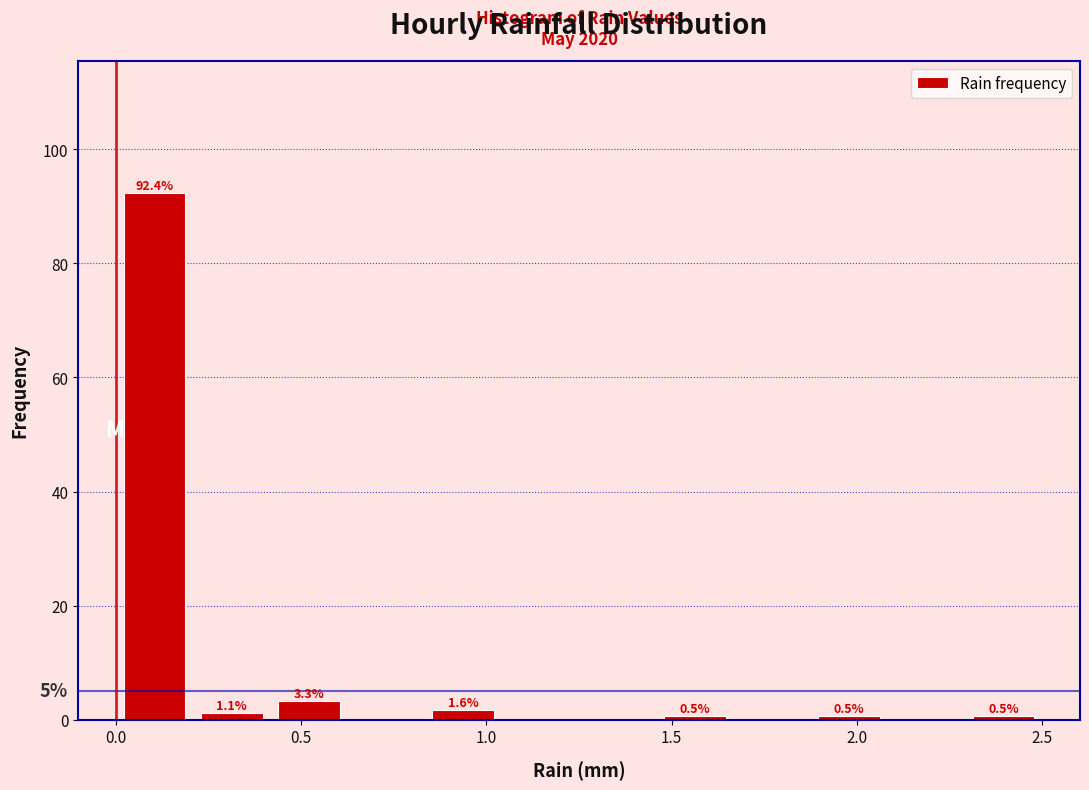

Which range on the x-axis has the tallest bar?

0.00 to 0.20